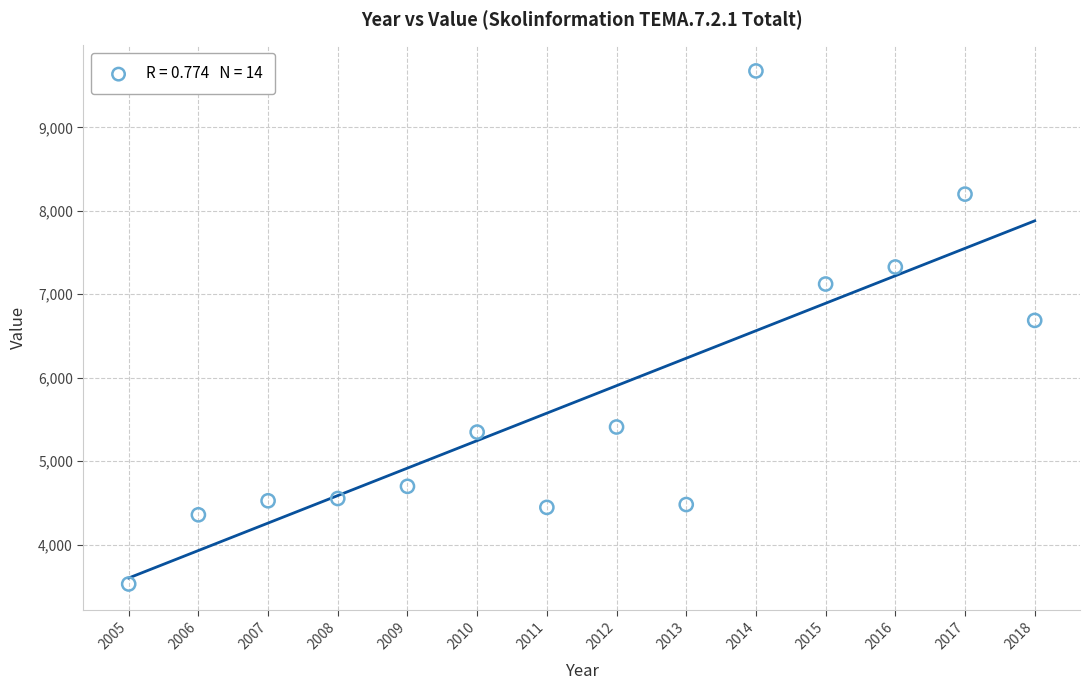

What Y value in the scatter plot is closest to 6602?

6687